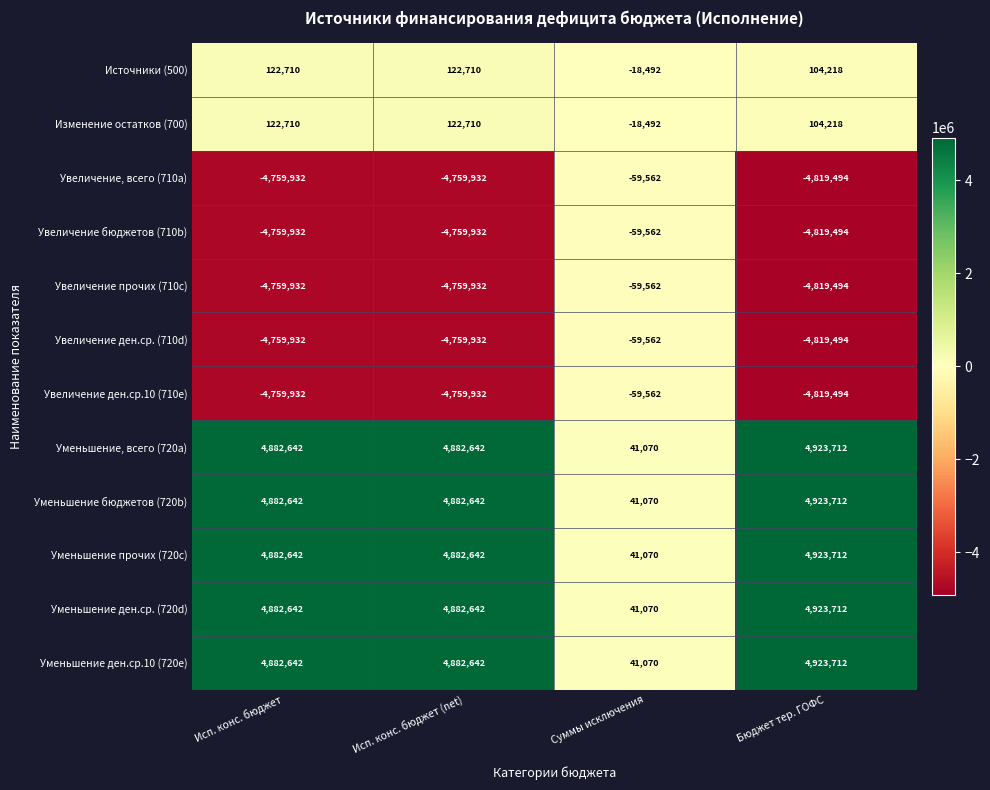

The Источники (500) series shows -18492 at Суммы исключения. True or false?

True